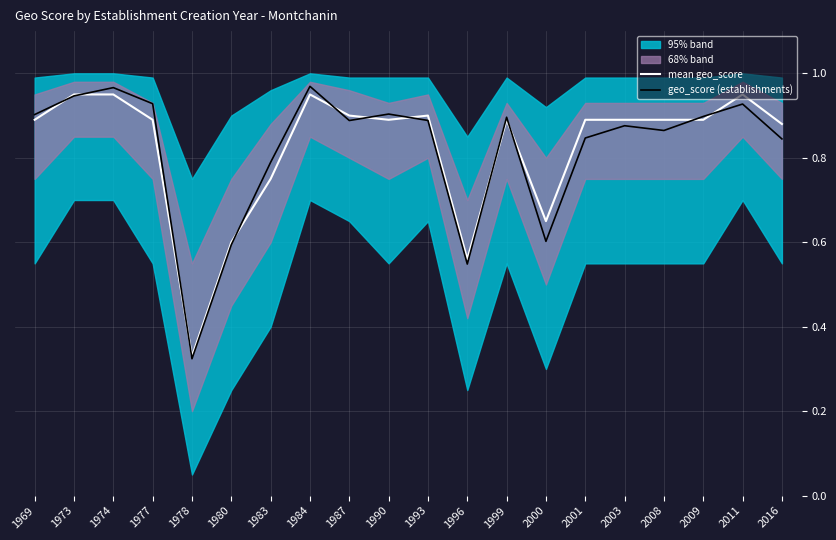

Which category has the highest value in the geo_score (establishments) series?

1984